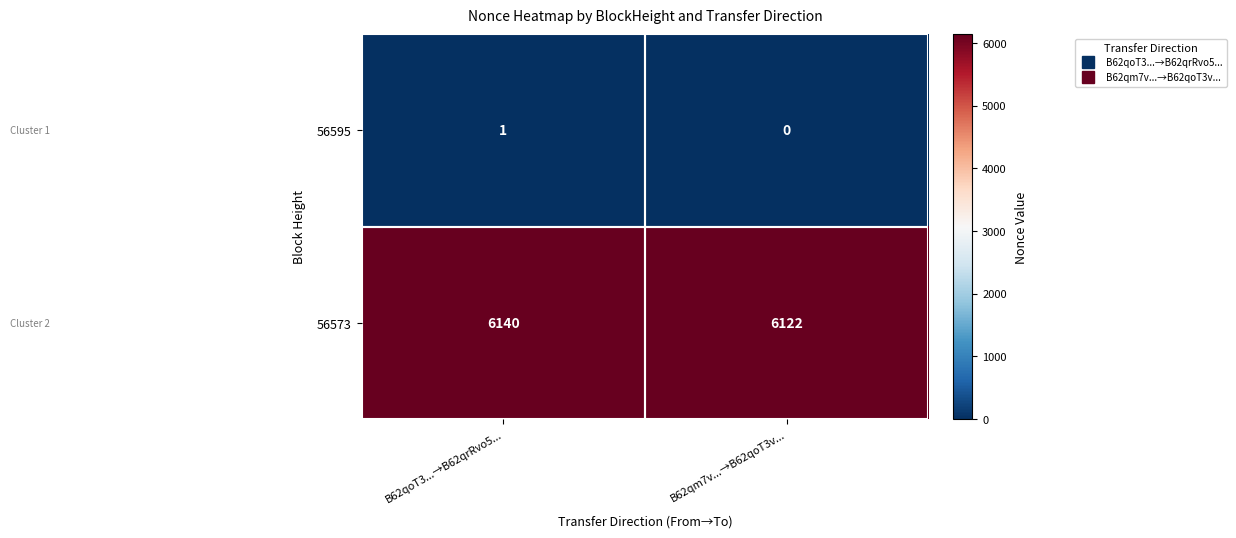

What is the greatest value displayed?

6140